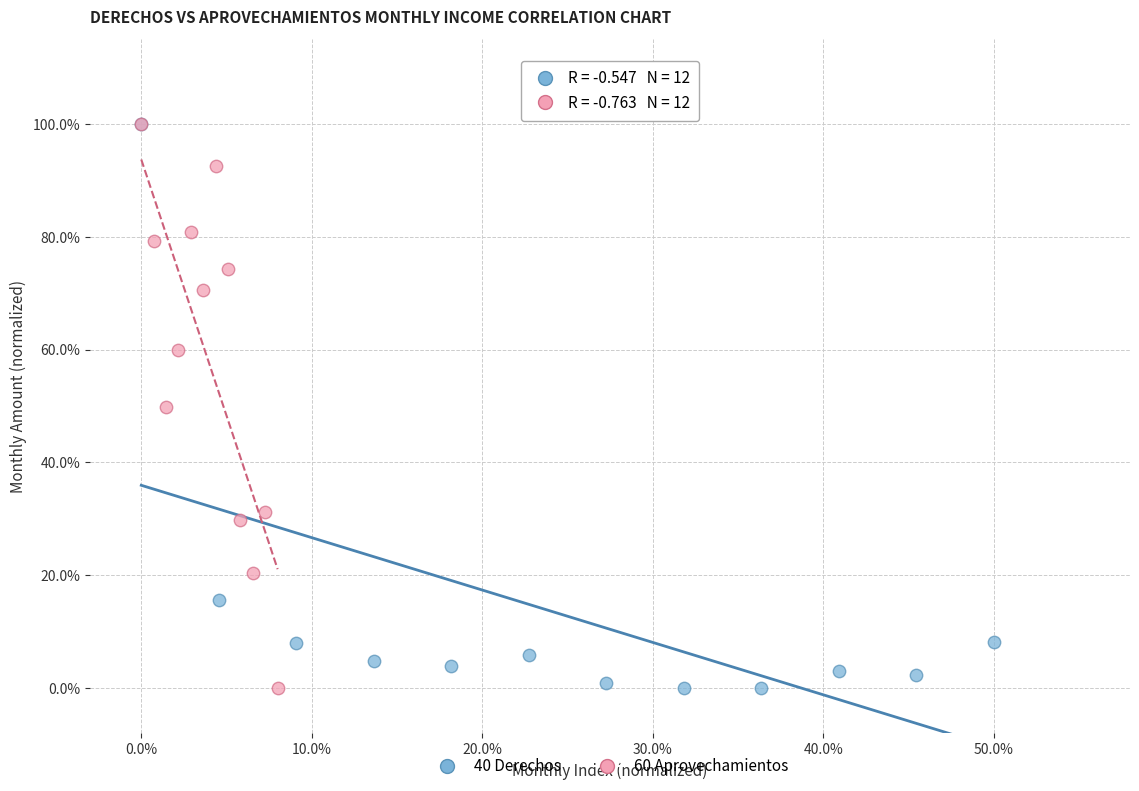

What are all the series names shown in the legend?

40 Derechos, 60 Aprovechamientos